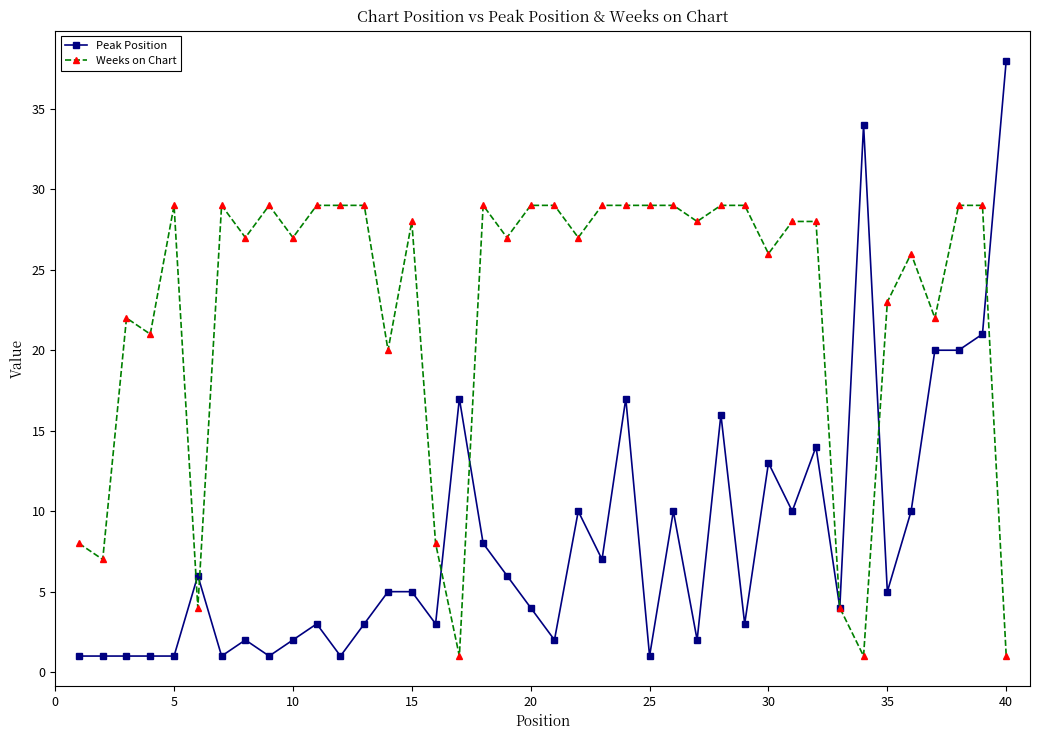

What is the greatest value displayed?

38